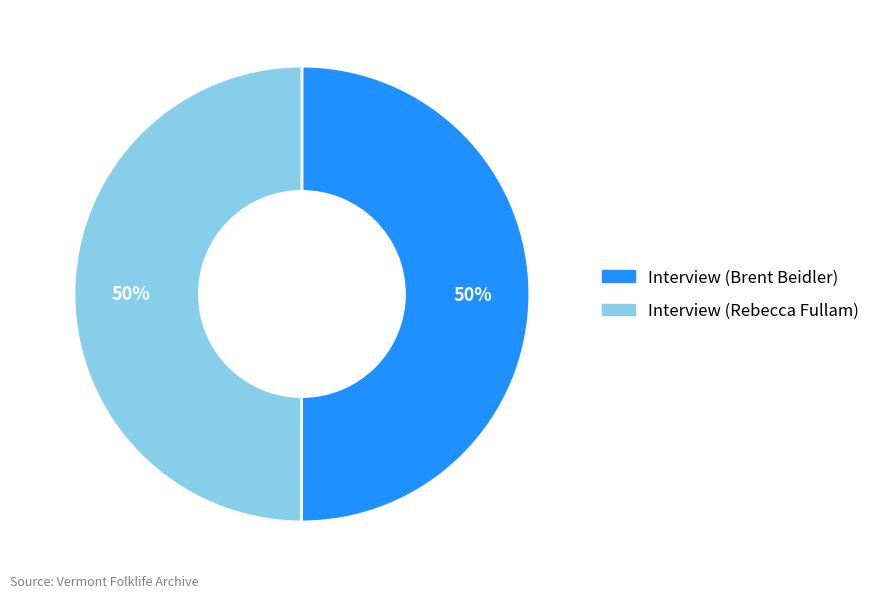

To the nearest percent, what percentage of the pie is Interview (Rebecca Fullam)?

50%